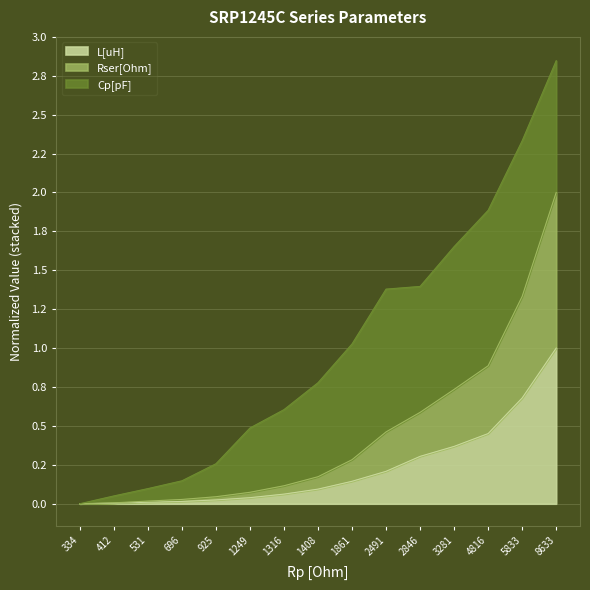

Between 5833 and 412, which is larger?

5833